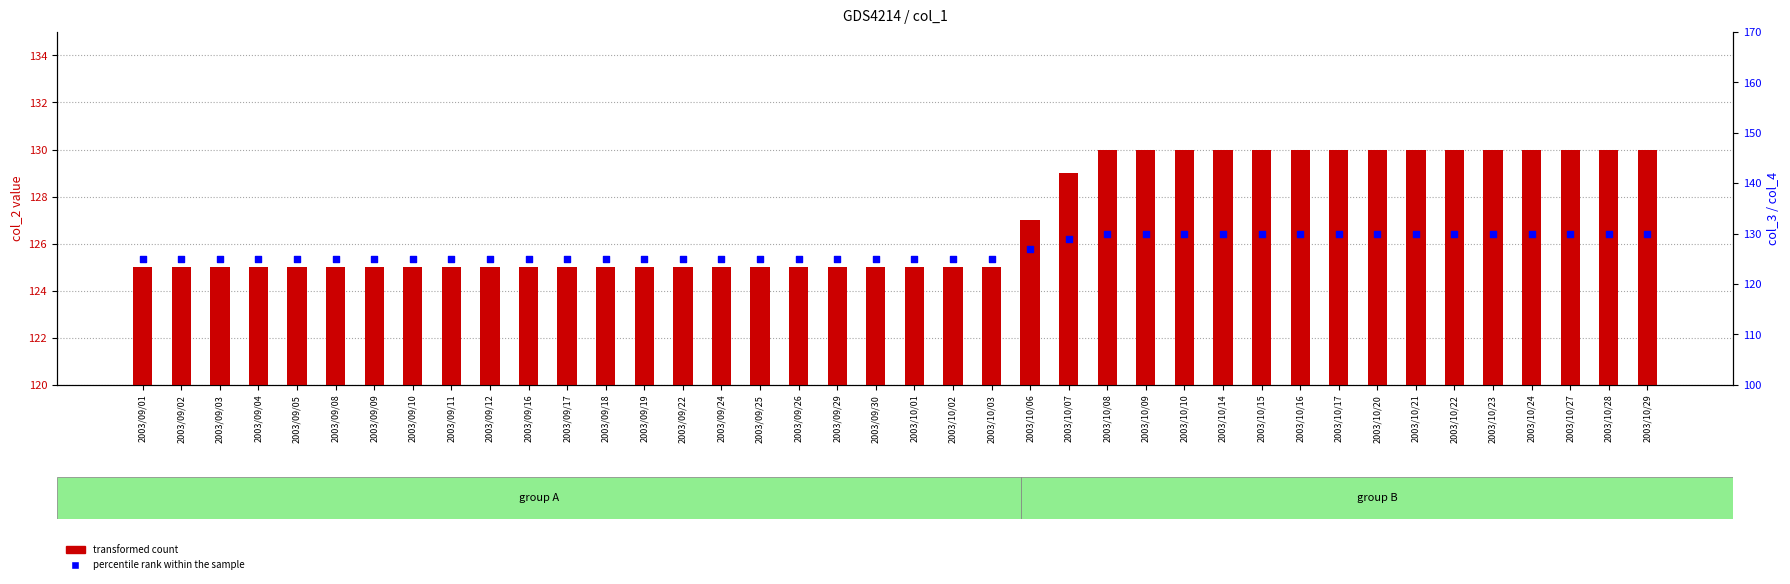

At which category is the sum across all series the highest?

2003/10/08